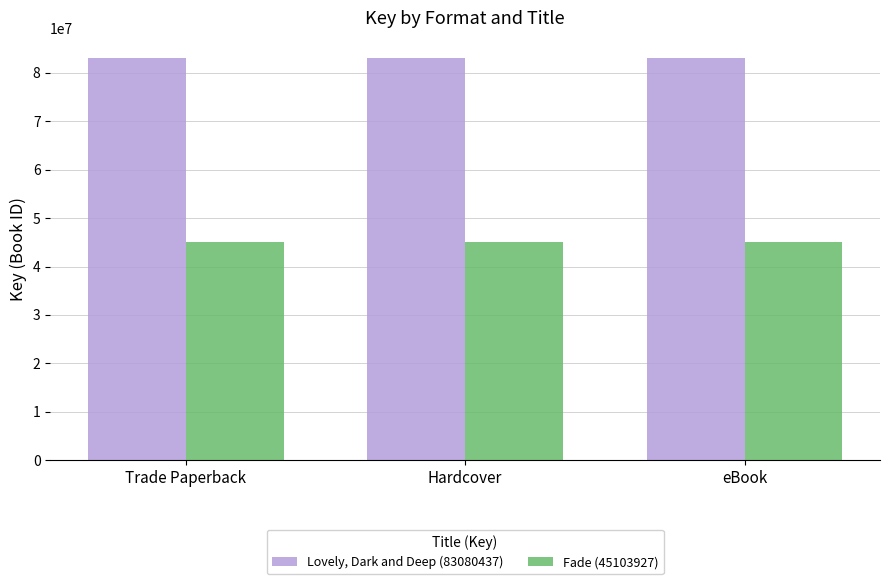

Reading right to left, transcribe all the data shown in this chart.

Lovely, Dark and Deep (83080437): 83080437	83080437	83080437
Fade (45103927): 45103927	45103927	45103927